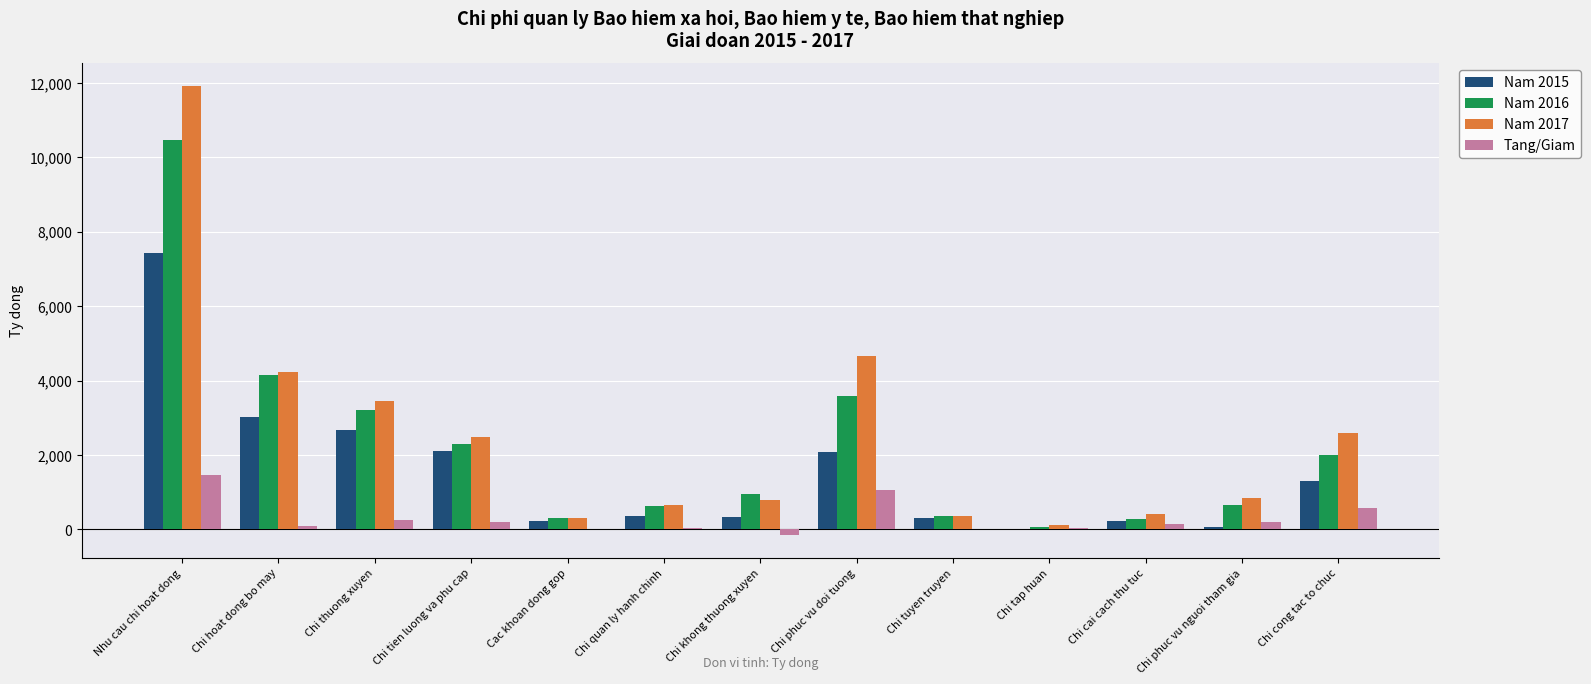

Is it true that Tang/Giam equals 733.4 at Chi tuyen truyen?

False